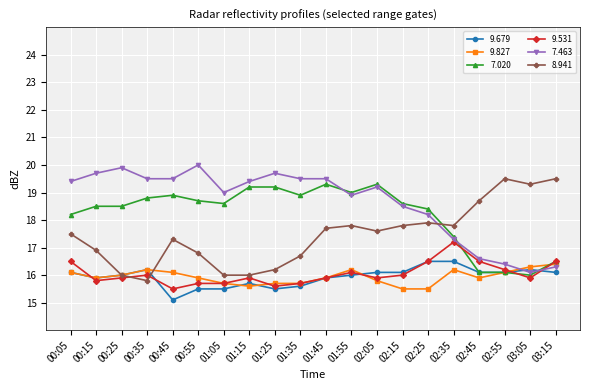

What position from the left is 00:45?

5